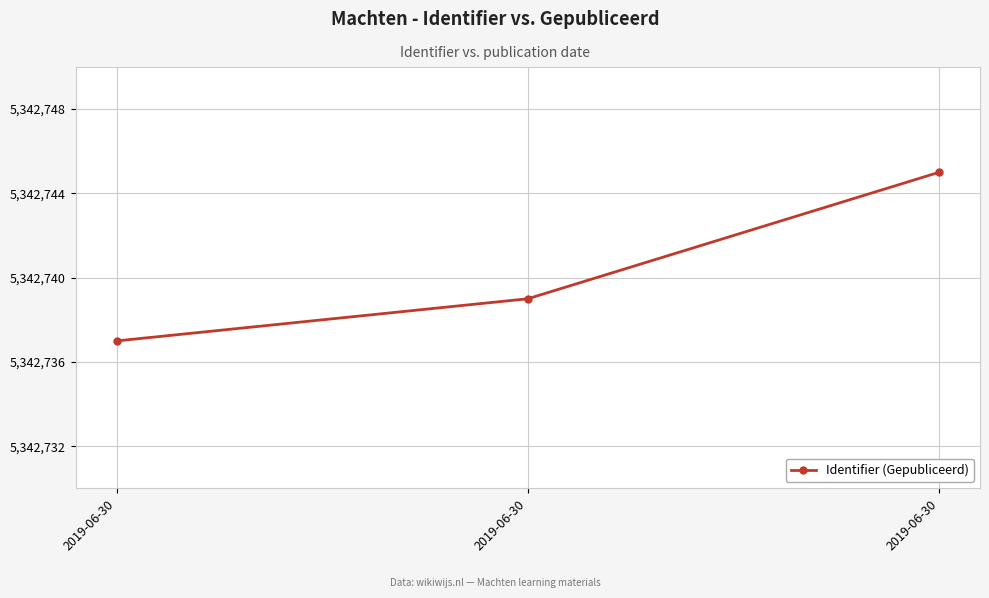

Between 2019-06-30 and 2019-06-30, which is larger?

2019-06-30